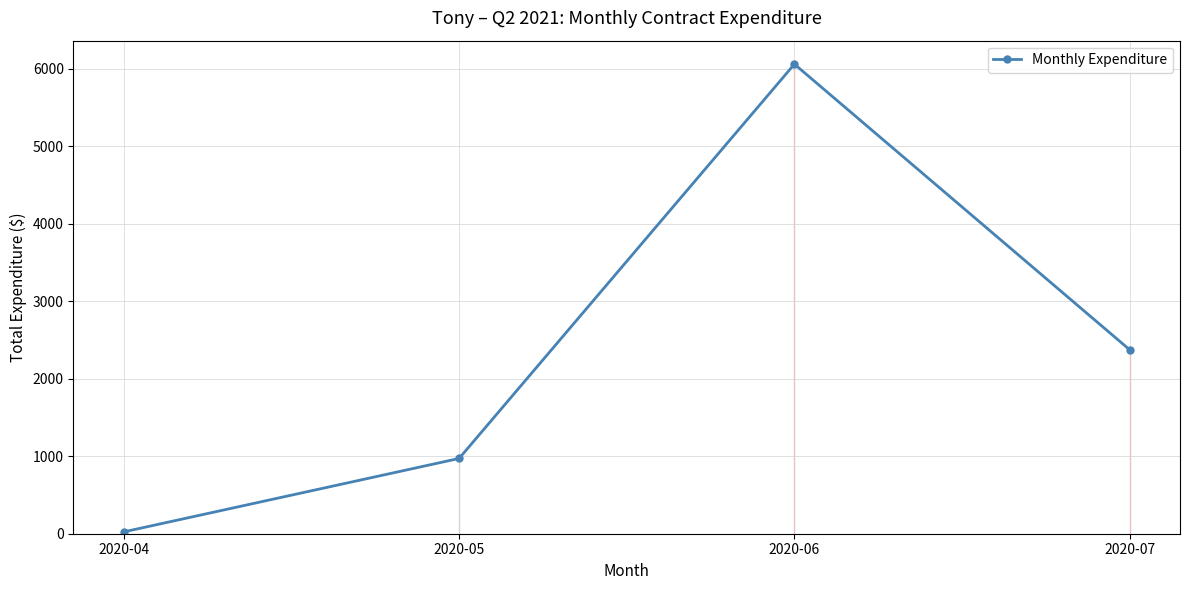

What is the average value?

2356.2